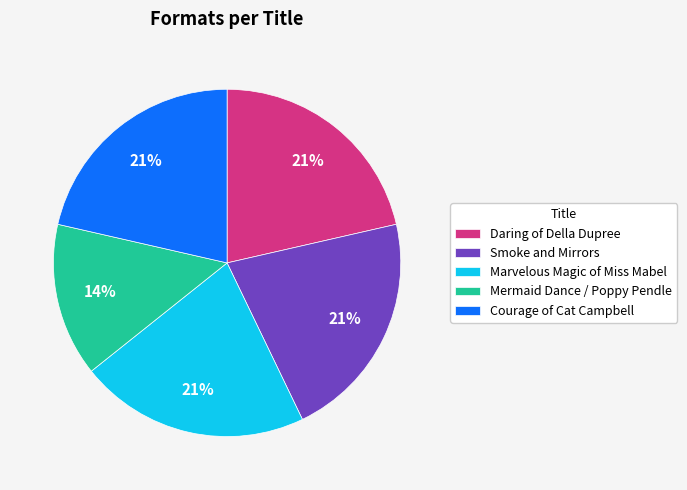

Does Smoke and Mirrors account for over 50% of the chart?

No